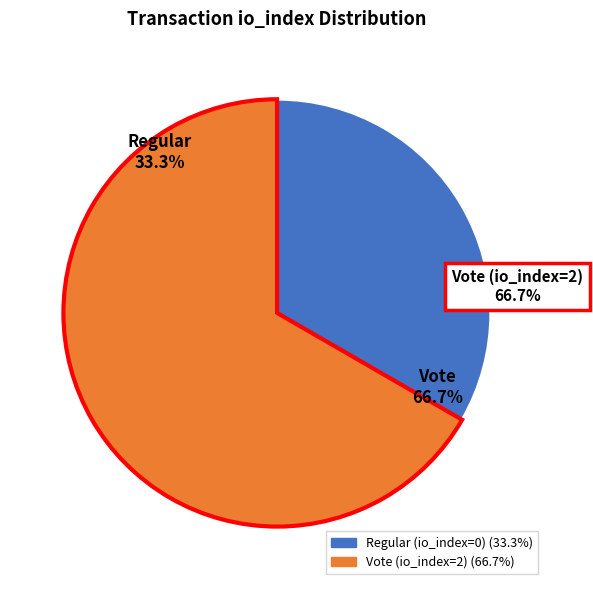

To the nearest percent, what is the difference between the Vote (io_index=2) and Regular (io_index=0) slice percentages?

33%